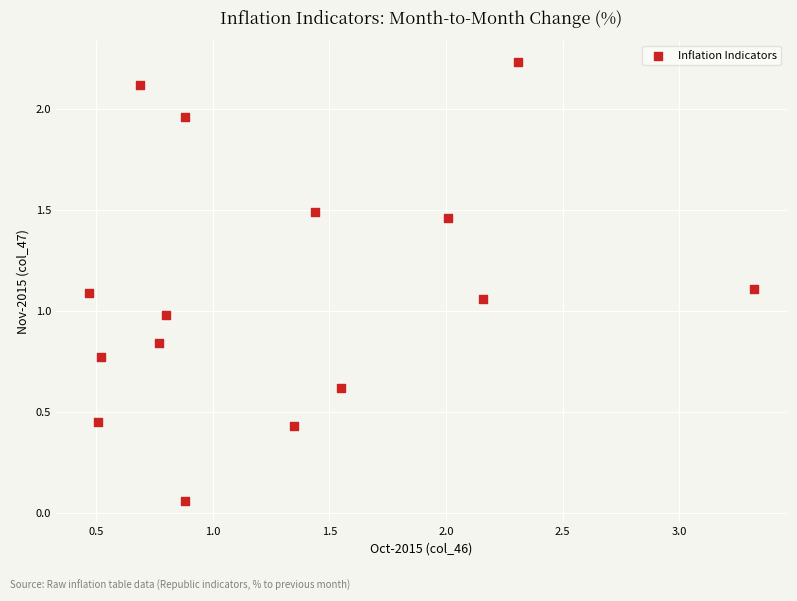

What is the range of X values (max minus min)?

2.8